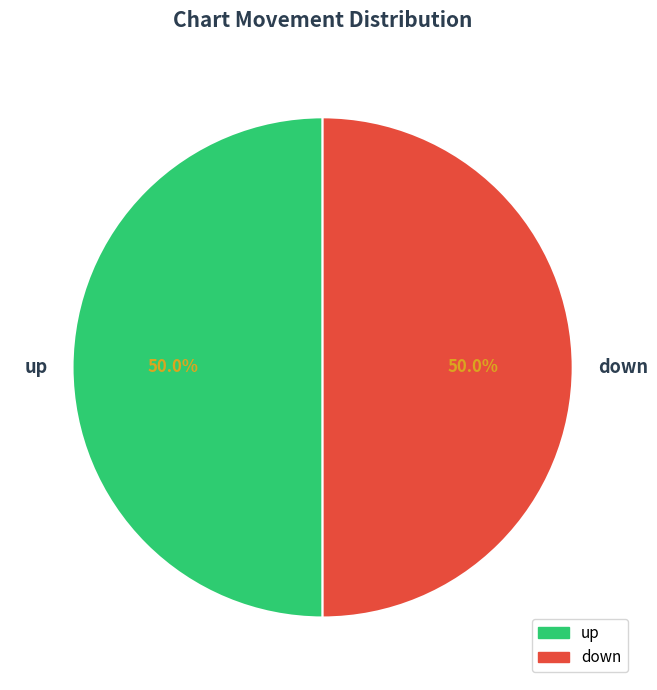

What is the ratio of the value at up to the value at down?

1.0